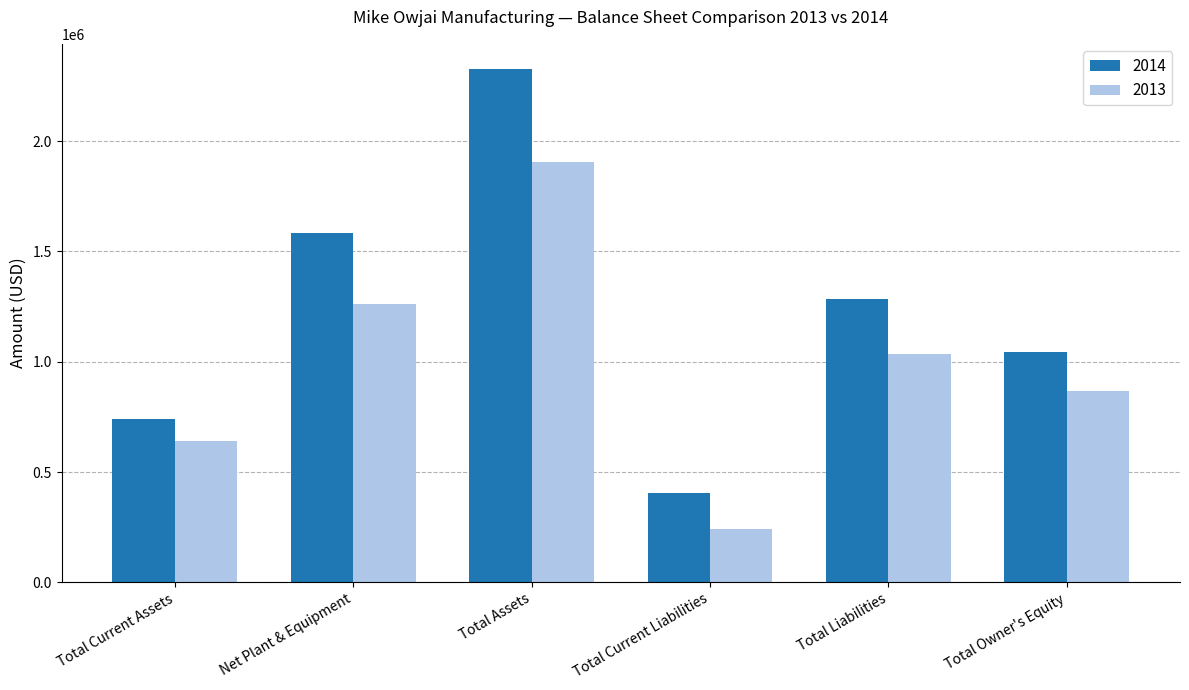

Which series has the widest spread of values?

2014